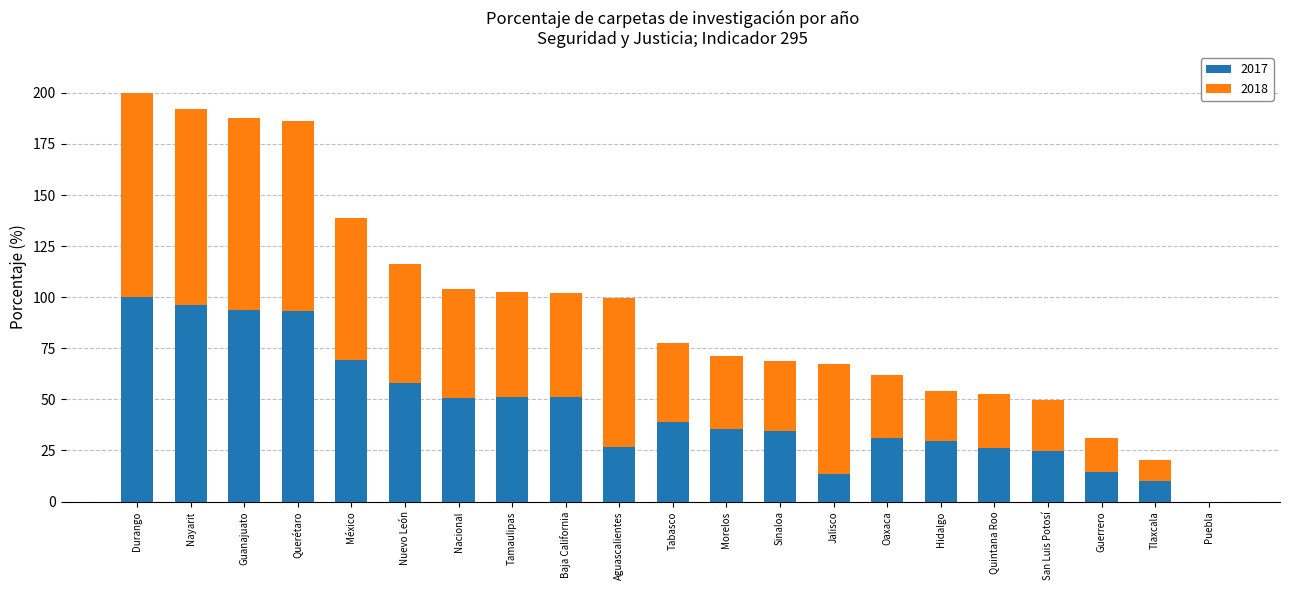

Are the bars grouped side by side (vs. stacked)?

No